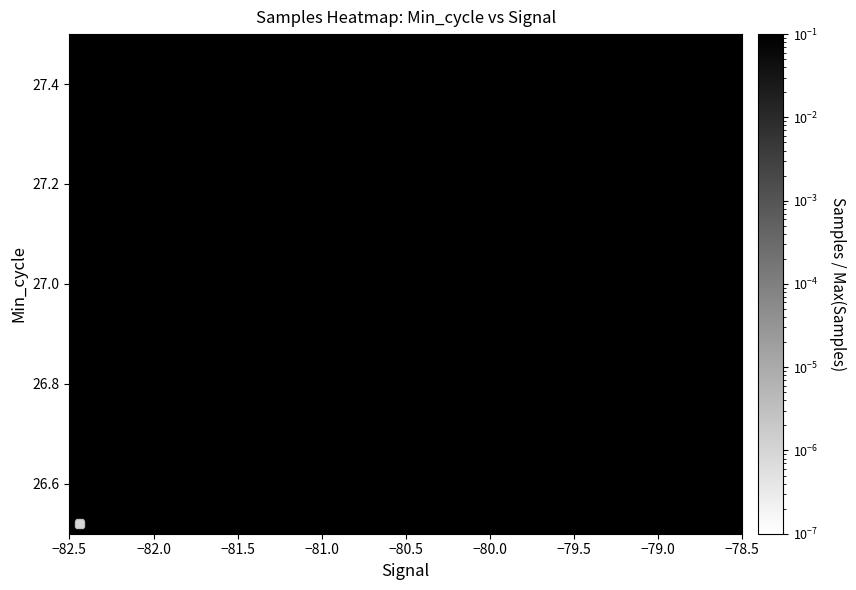

What is the average value?

1.0